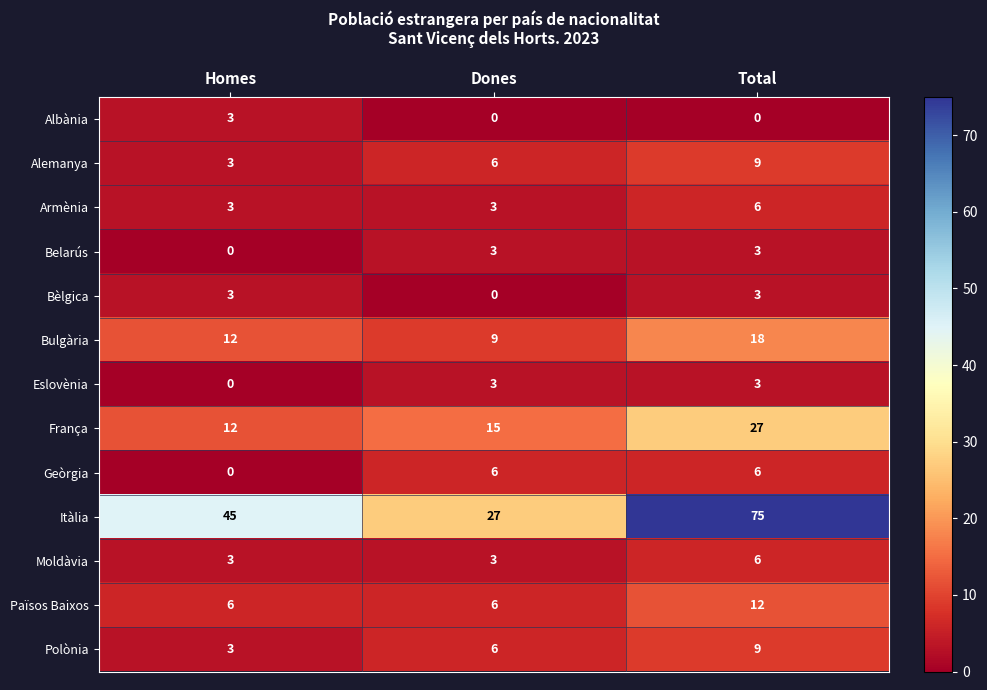

What is the approximate value of Moldàvia at Homes?

3